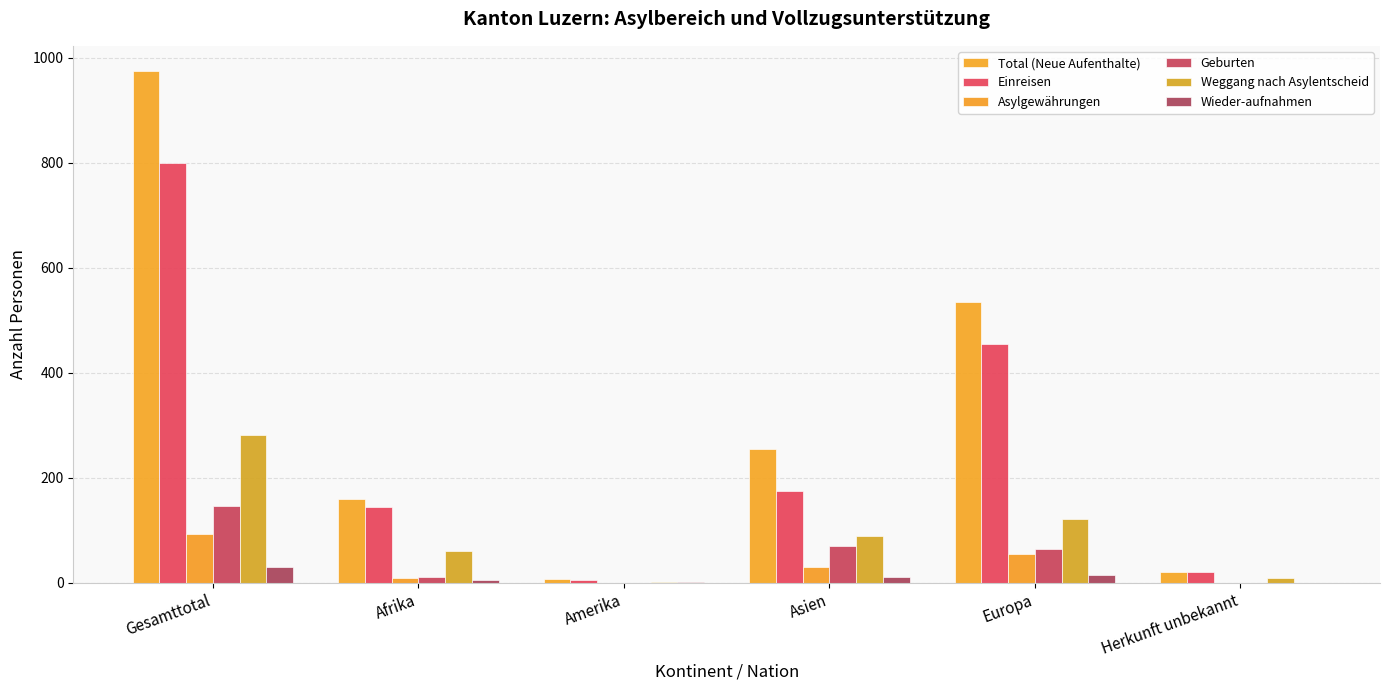

What is the sum of all Asylgewährungen values?

186